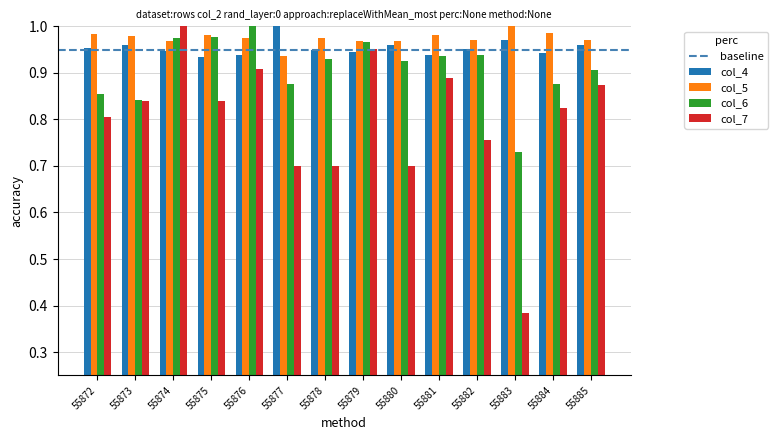

At which label is col_6 closest to 0?

55883